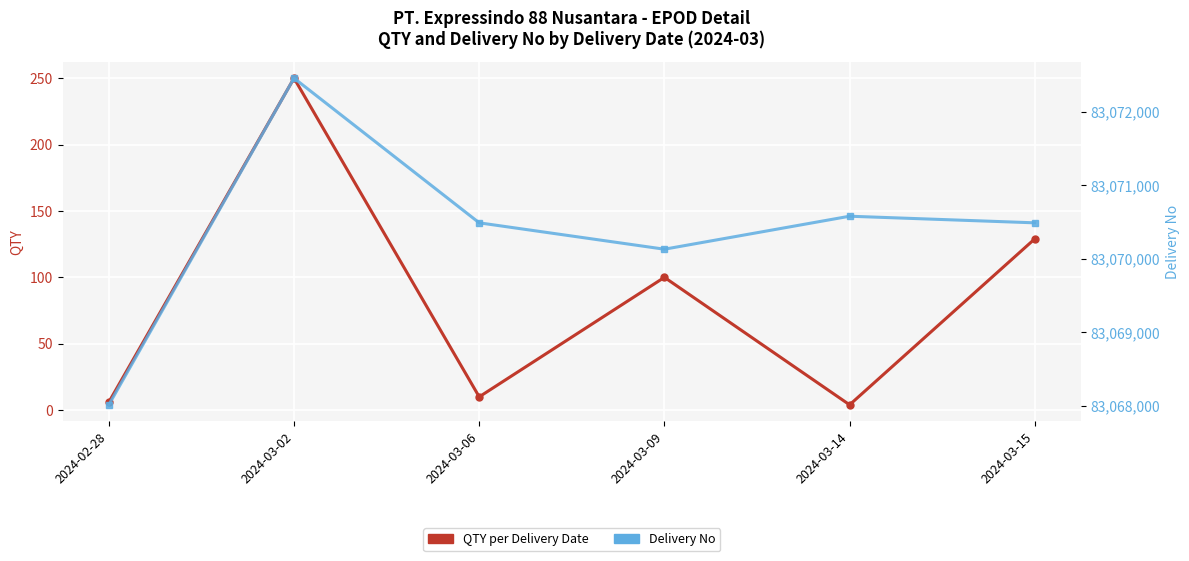

Reading left to right, what are all the values shown in this chart?

QTY per Delivery Date: 6	250	10	100	4	129
Delivery No: 83068011	83072457	83070488	83070129	83070578	83070488